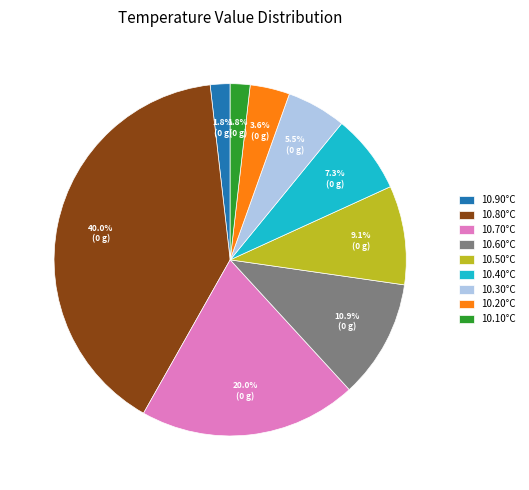

What is the ratio of the value at 10.90°C to the value at 10.30°C?

0.3